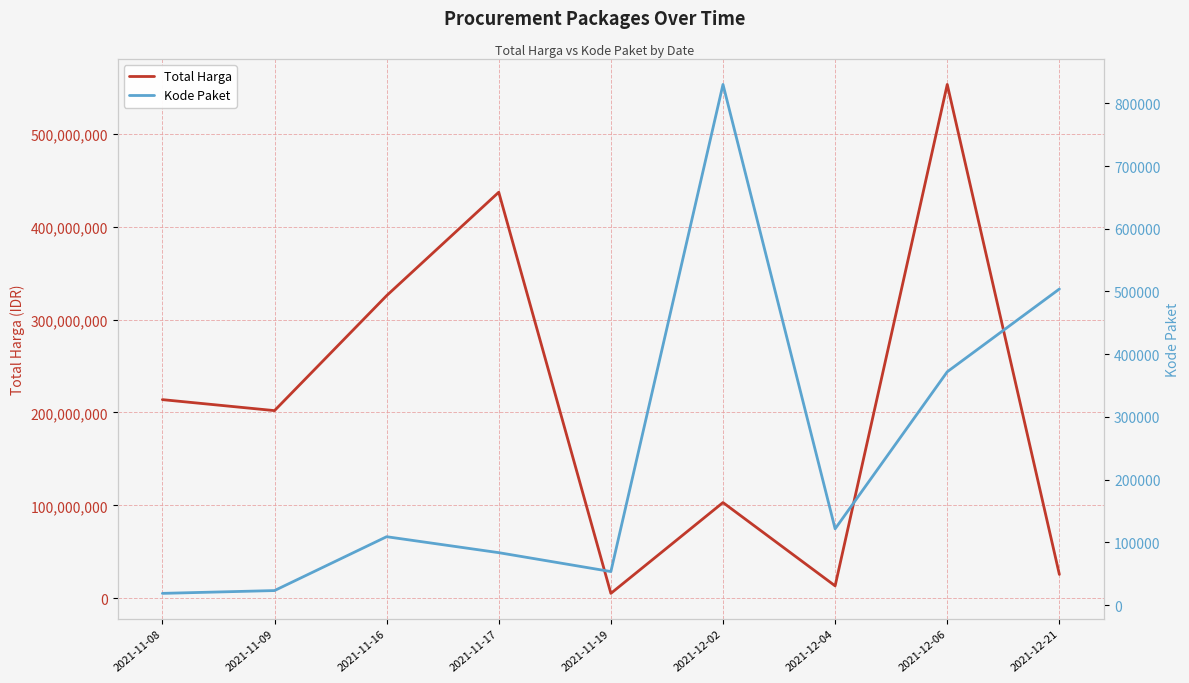

Which has a higher value, 2021-11-19 or 2021-12-06?

2021-12-06